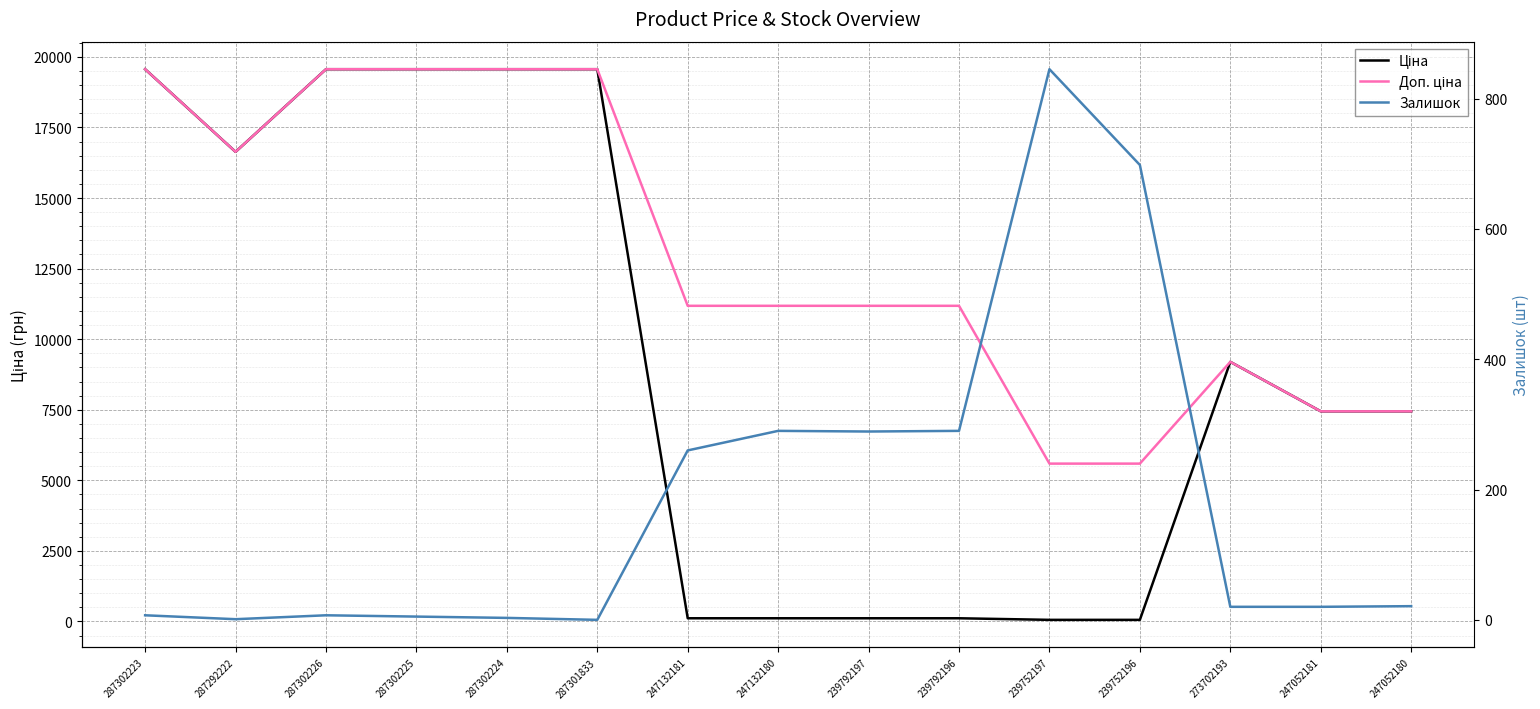

True or false: Ціна and Залишок intersect in this chart.

True